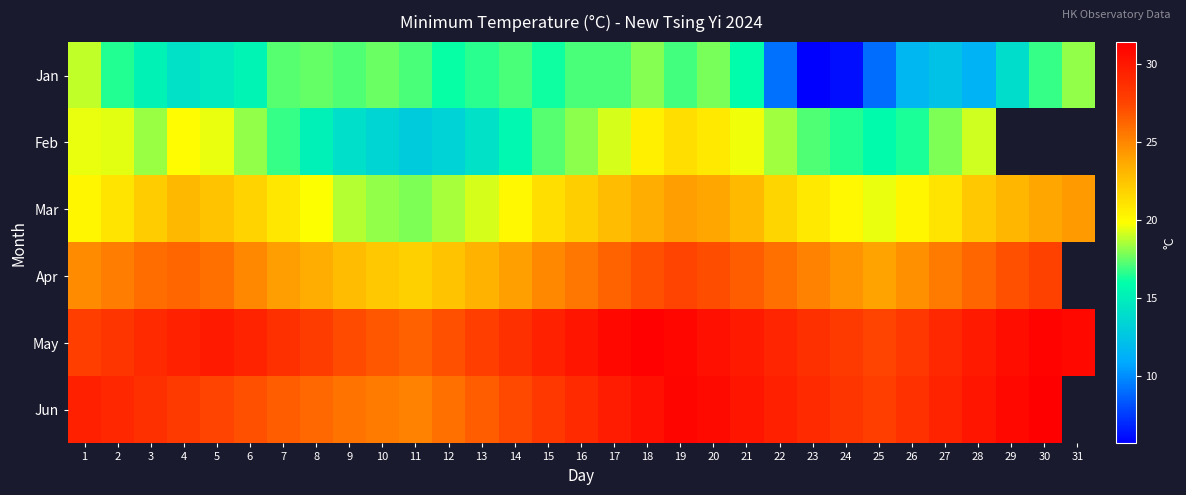

Which series has the widest spread of values?

Jan